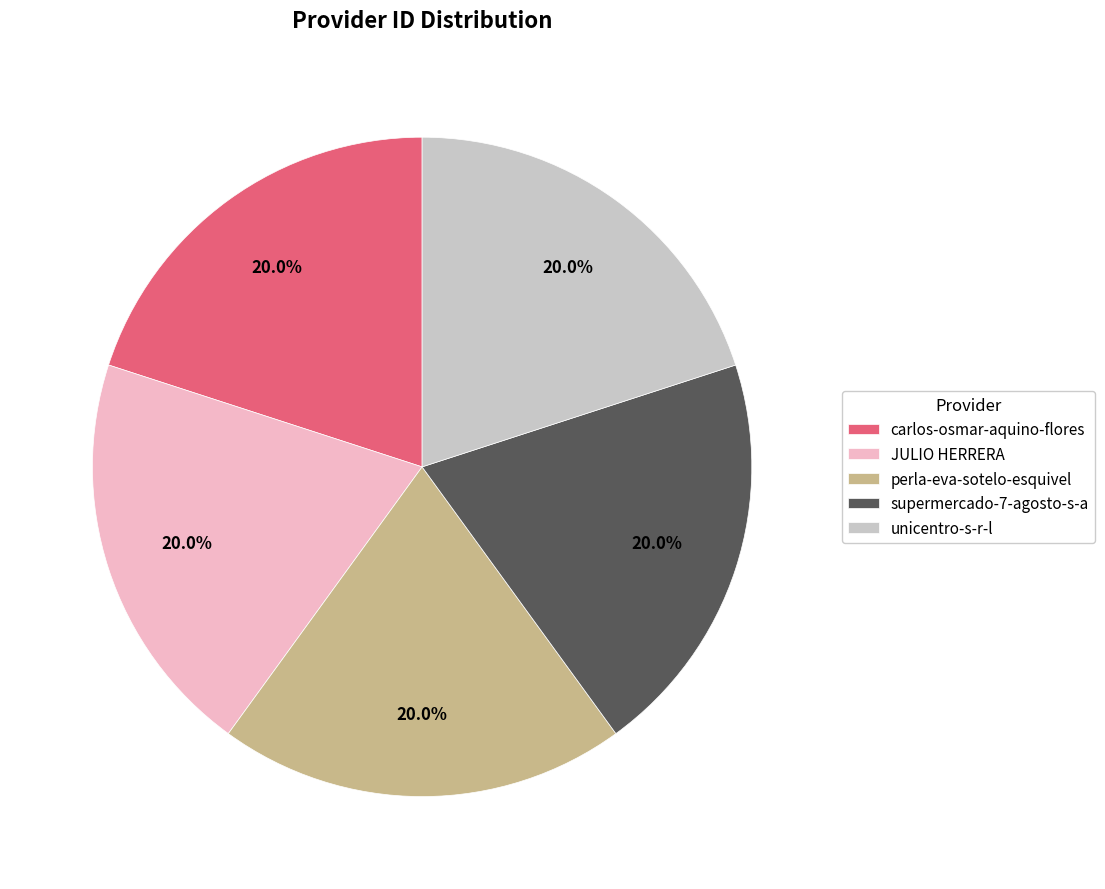

Is JULIO HERRERA the majority of the pie?

No